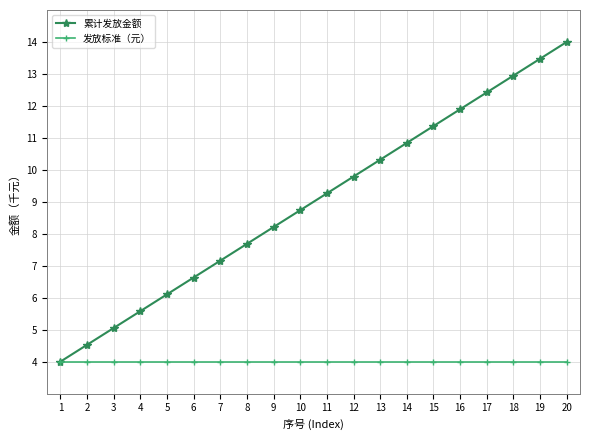

Reading left to right, list all the values displayed in this chart.

累计发放金额: 1=4.0	2=4.5	3=5.1	4=5.6	5=6.1	6=6.6	7=7.2	8=7.7	9=8.2	10=8.7	11=9.3	12=9.8	13=10.3	14=10.8	15=11.4	16=11.9	17=12.4	18=12.9	19=13.5	20=14.0
发放标准（元）: 1=4.0	2=4.0	3=4.0	4=4.0	5=4.0	6=4.0	7=4.0	8=4.0	9=4.0	10=4.0	11=4.0	12=4.0	13=4.0	14=4.0	15=4.0	16=4.0	17=4.0	18=4.0	19=4.0	20=4.0